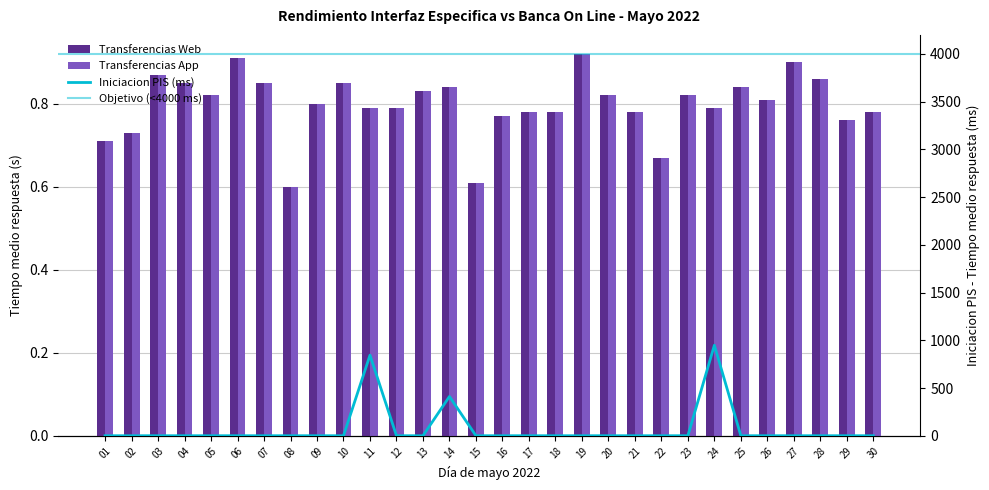

Which series has the largest total across all categories?

Iniciacion PIS (Tiempo medio respuesta)